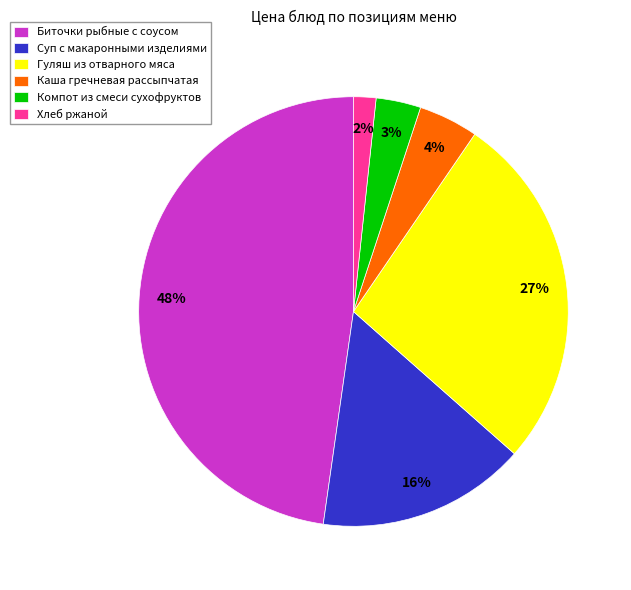

To the nearest percent, what is the combined percentage of Гуляш из отварного мяса and Биточки рыбные с соусом?

75%